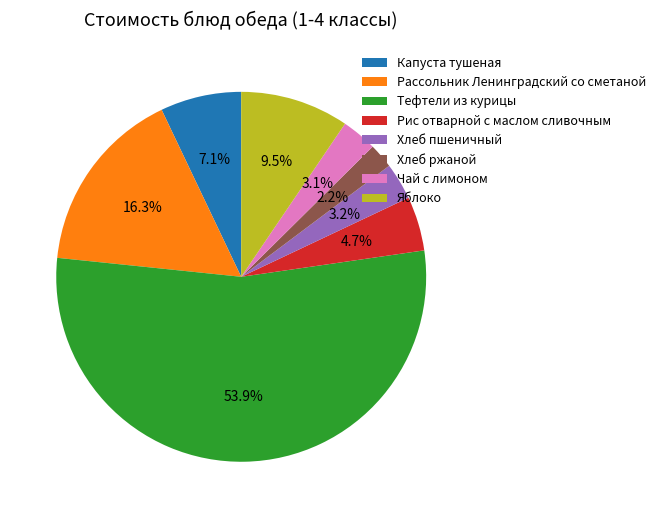

Count the number of slices in the pie.

8